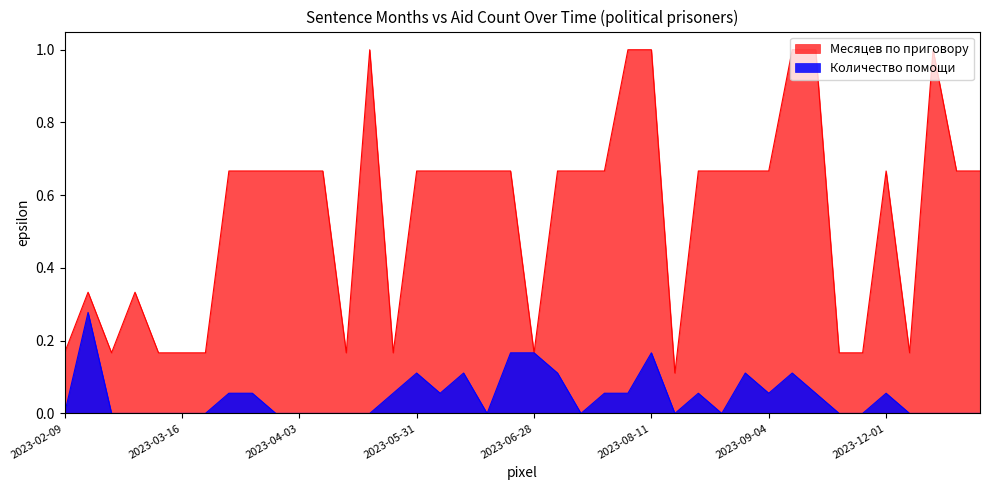

Which series has the largest total across all categories?

Месяцев по приговору